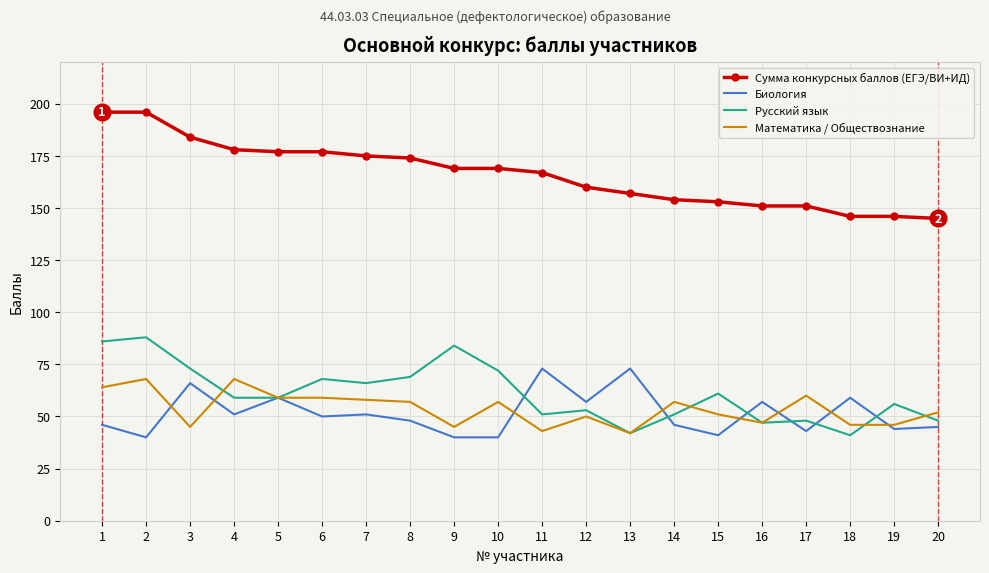

What is the maximum value for Русский язык?

88